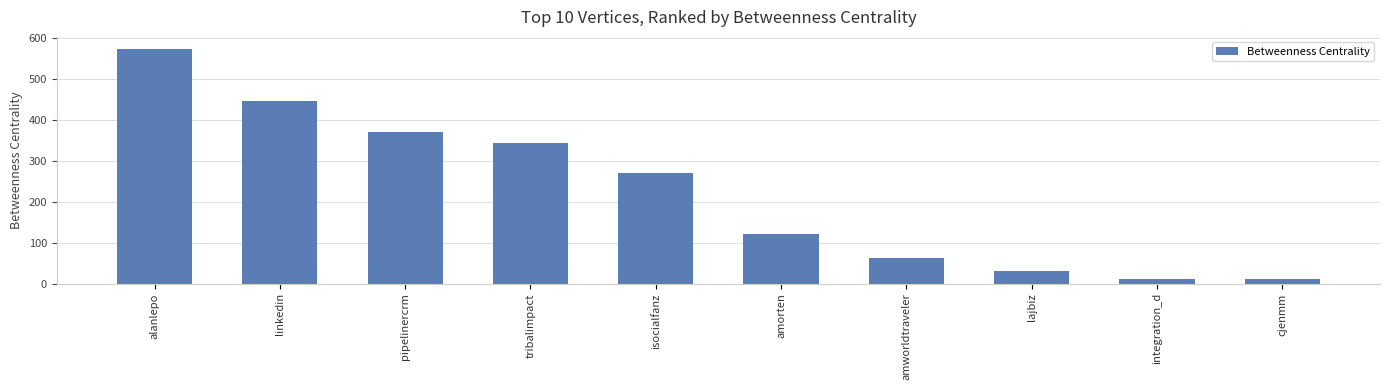

What position from the left is alanlepo?

1